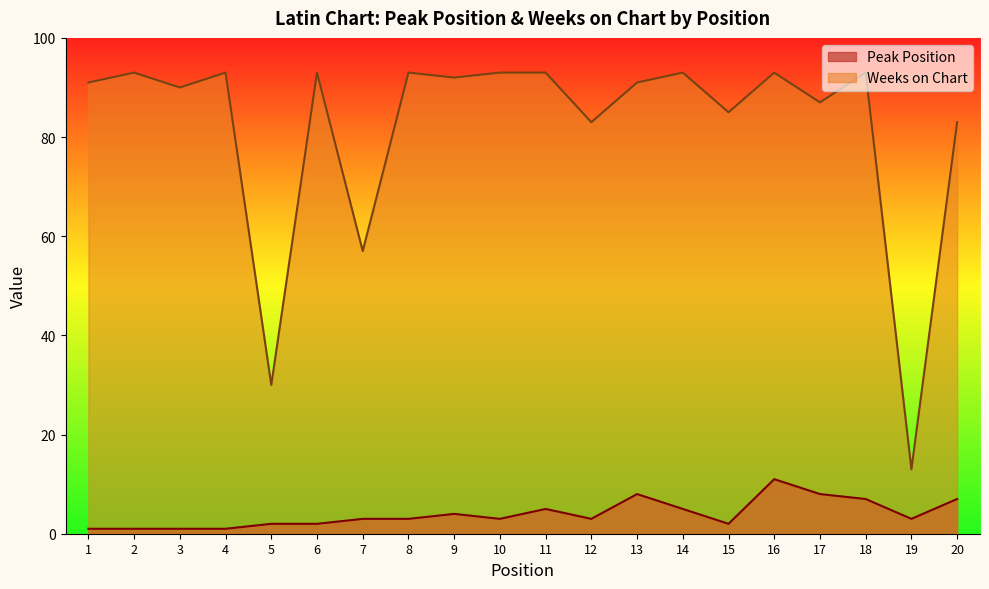

What is the difference between the second highest and second lowest values in the Weeks on Chart series?

63